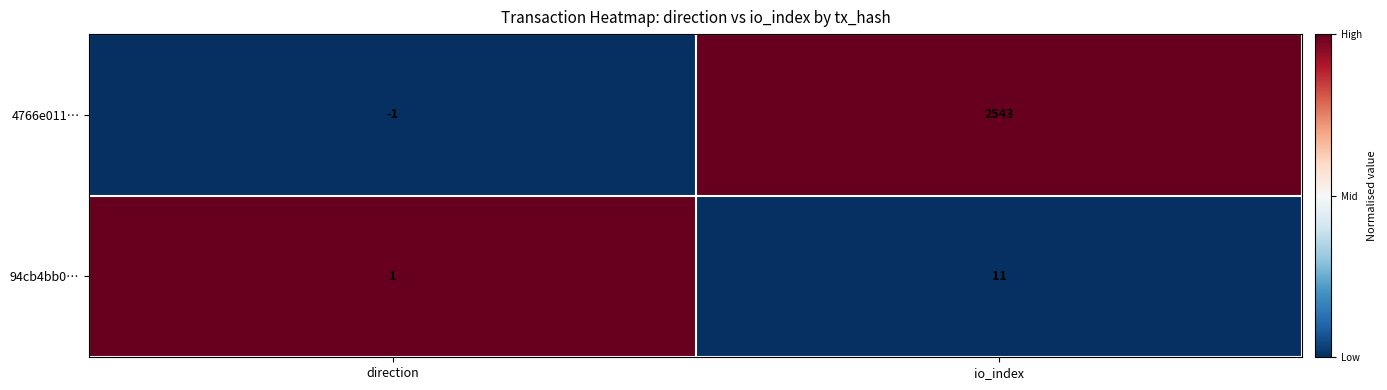

How many values in the 4766e011… series are below 2543?

1